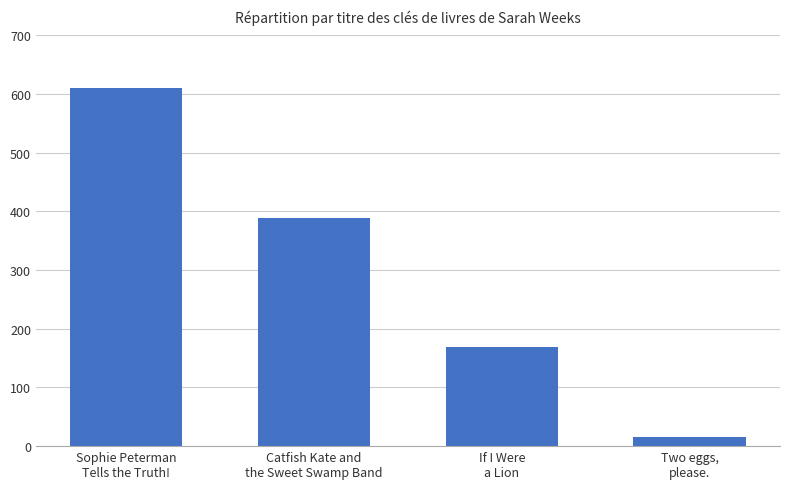

Which category has the highest value across all series?

Sophie Peterman
Tells the Truth!